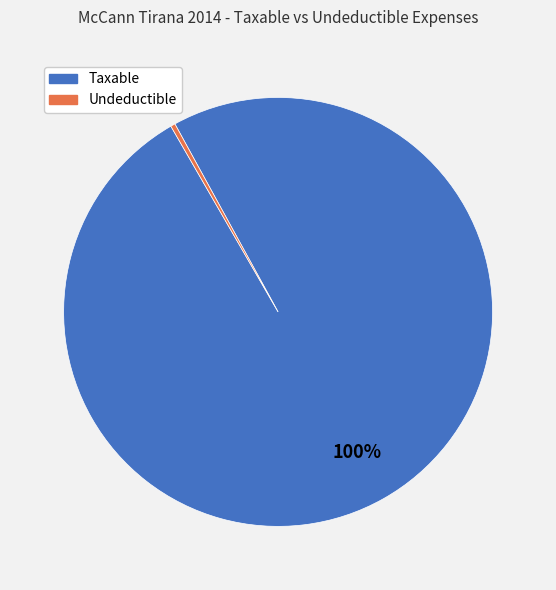

To the nearest percent, what is the average slice percentage?

50%